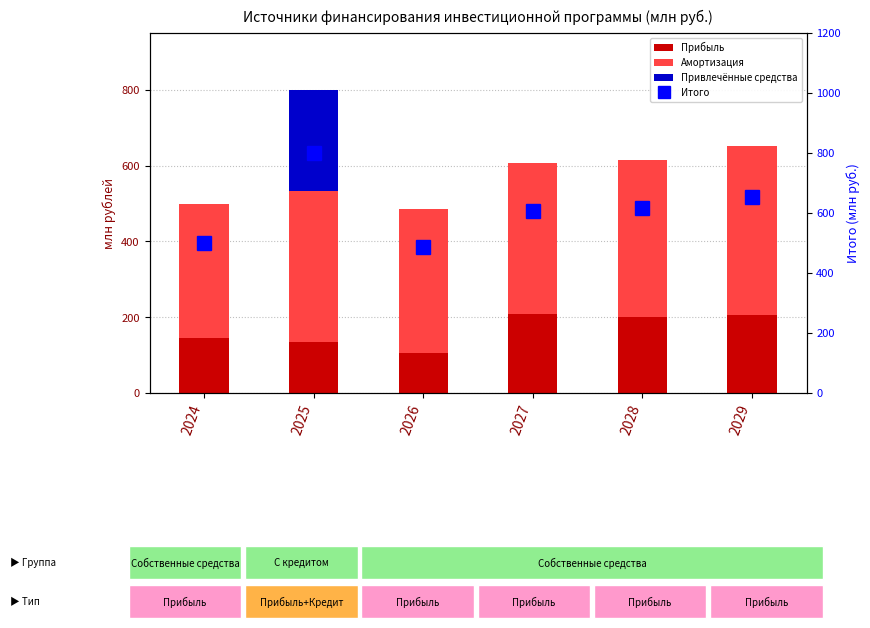

Where does the Прибыль series first go above 200?

2027